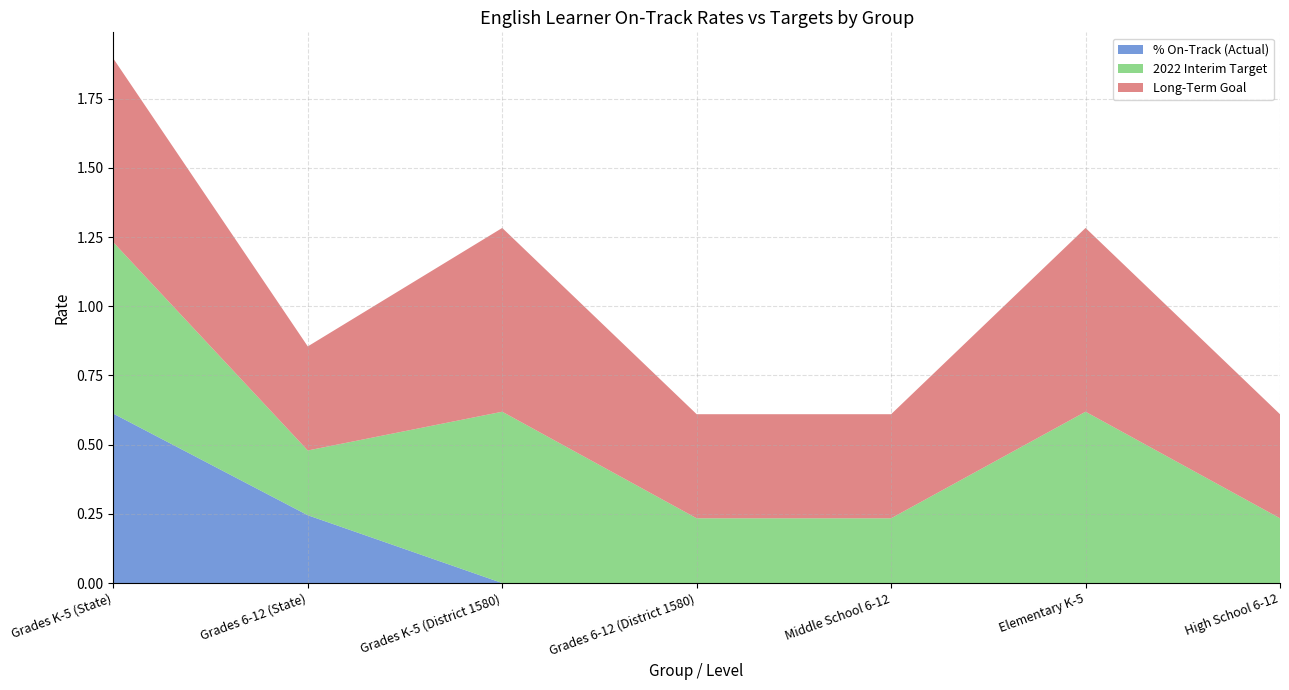

Reading left to right, what are all the values shown in this chart?

2022 Interim Target: 0.6	0.2	0.6	0.2	0.2	0.6	0.2
Long-Term Goal: 0.7	0.4	0.7	0.4	0.4	0.7	0.4
% On-Track (Actual): 0.6	0.2	0.0	0.0	0.0	0.0	0.0